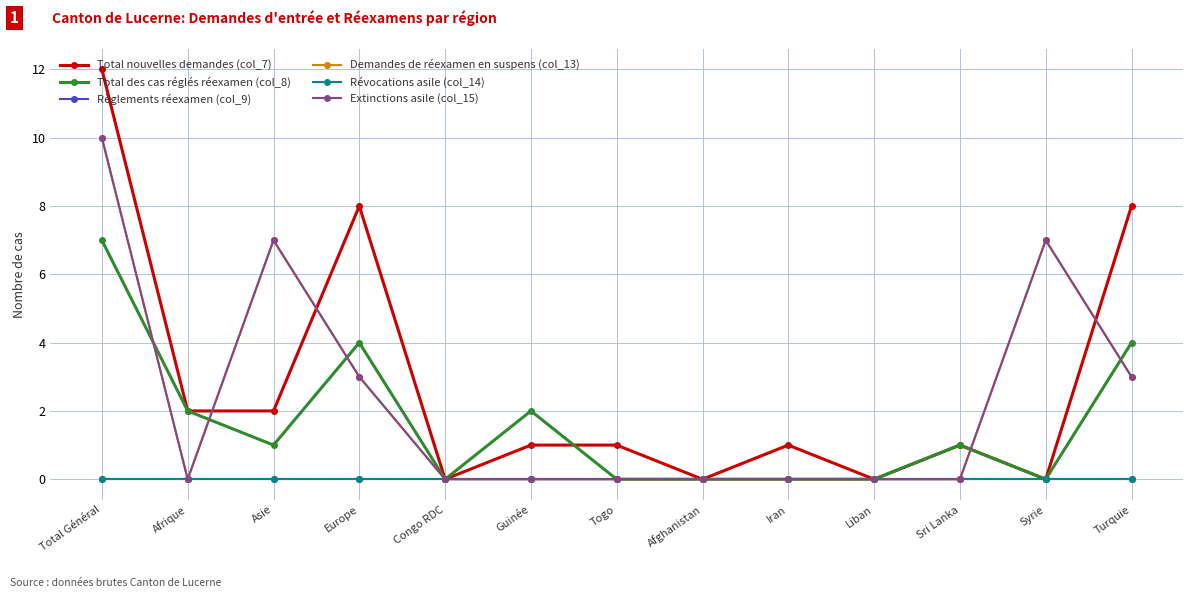

Does the chart have visible grid lines?

Yes